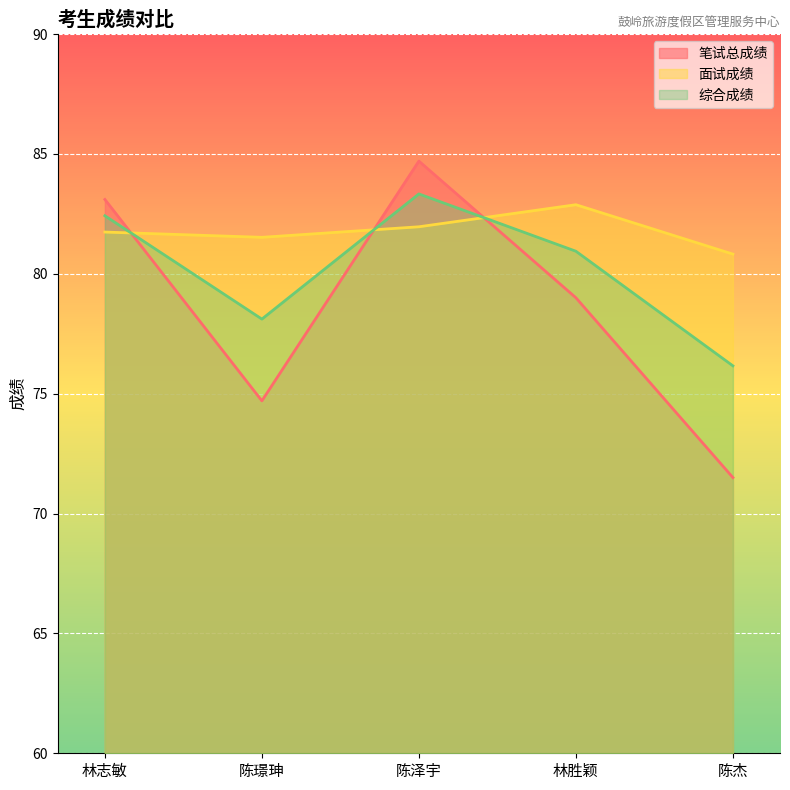

What is the value of the 面试成绩 point at the 5th from the left?

80.8